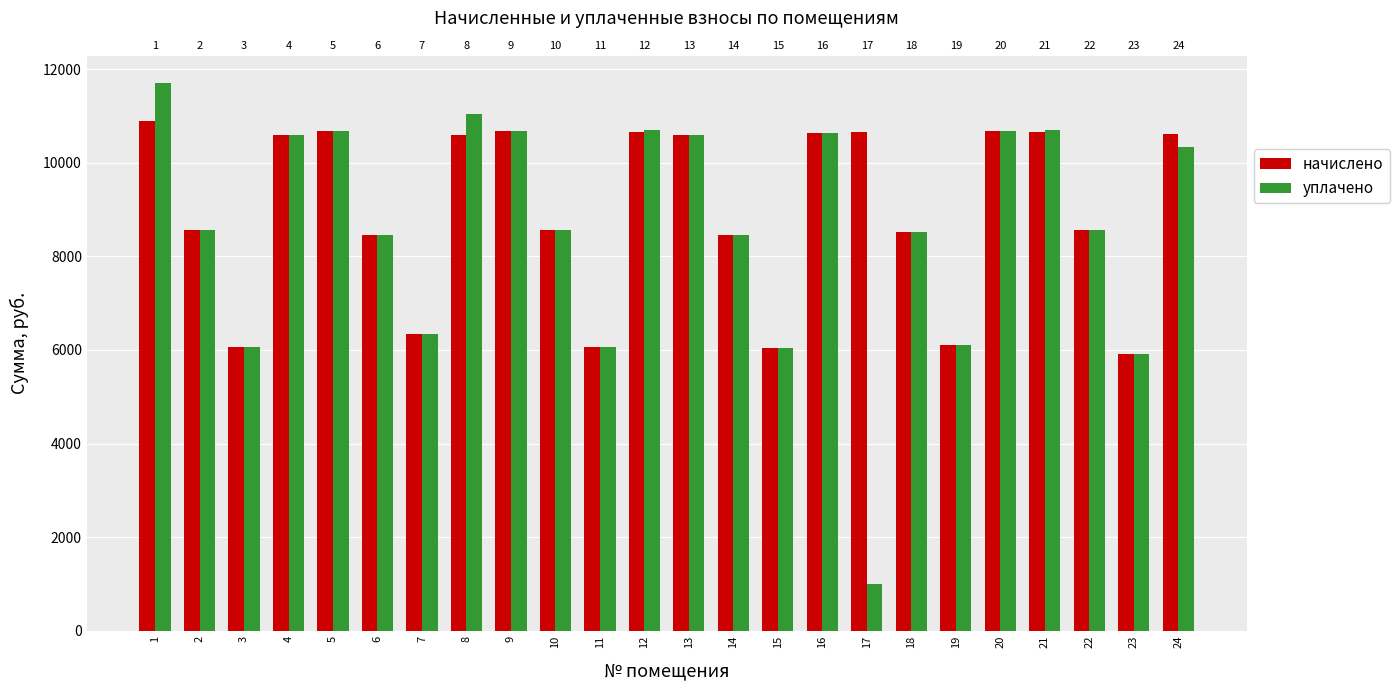

At 8, list the series in order from smallest to largest.

начислено, уплачено